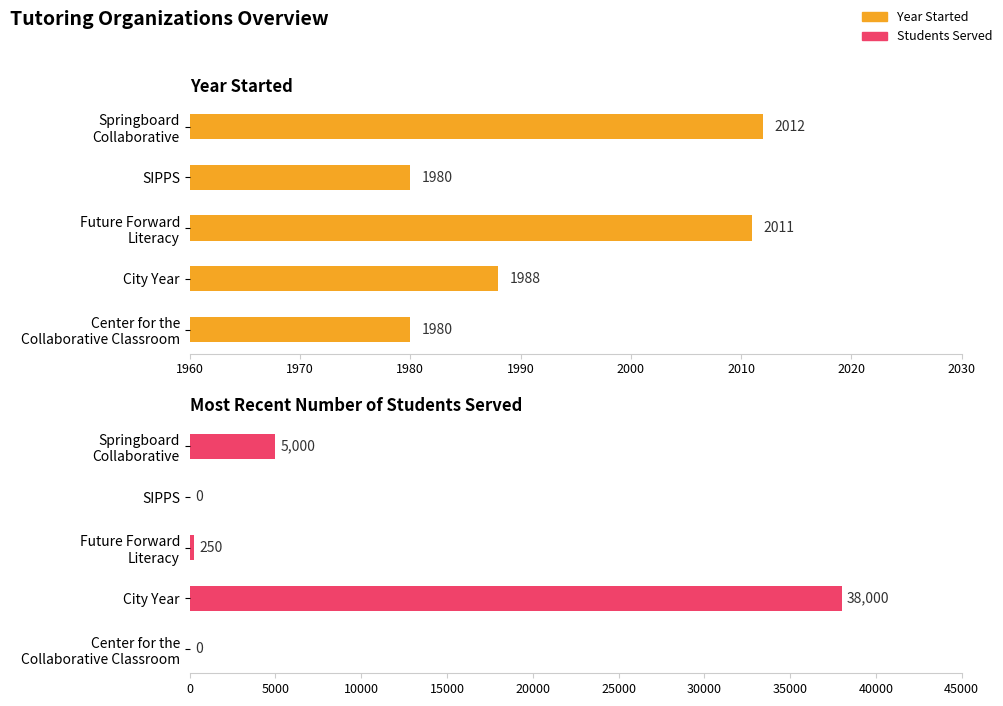

How many bars are there in each group?

2